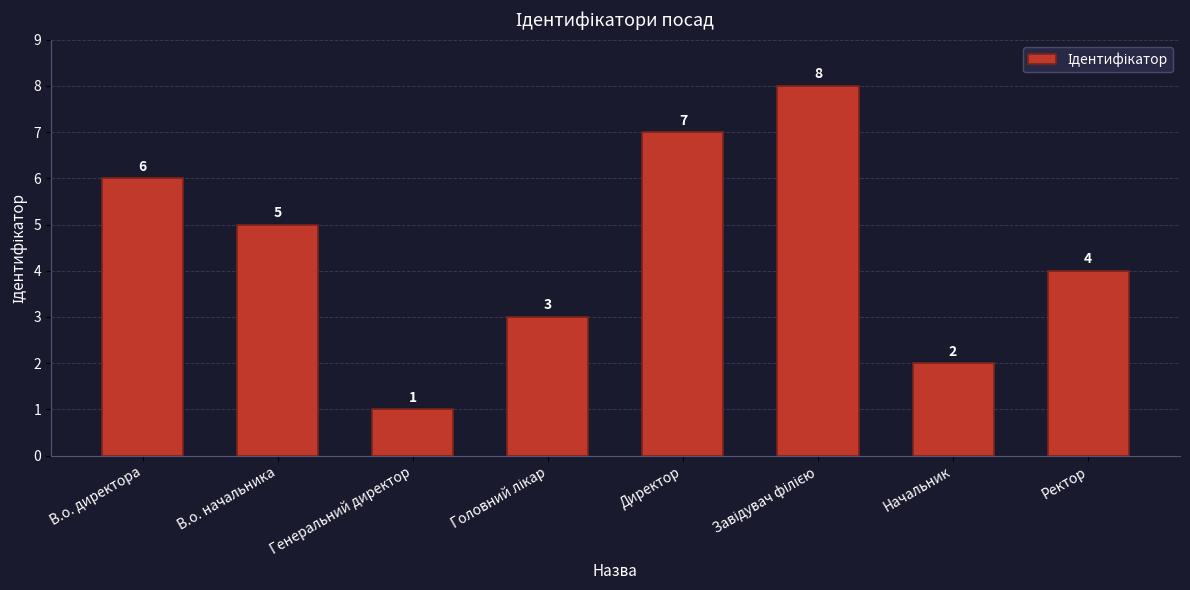

What is the difference between the maximum and second lowest values?

6